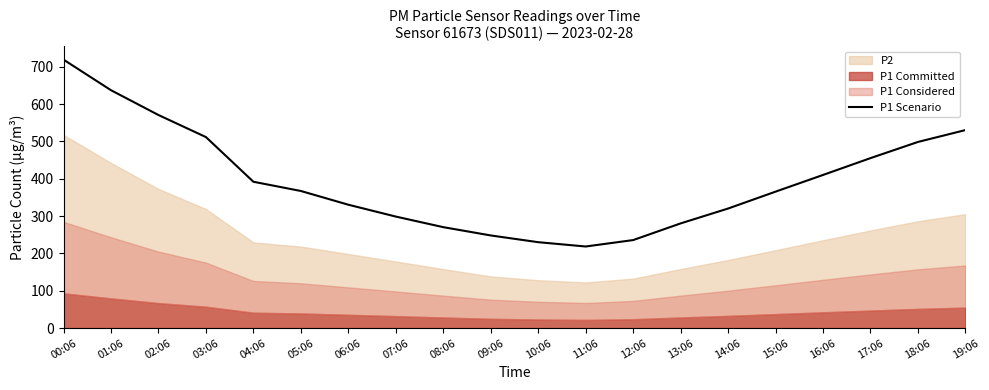

What is the difference between the maximum and second lowest values?

488.9